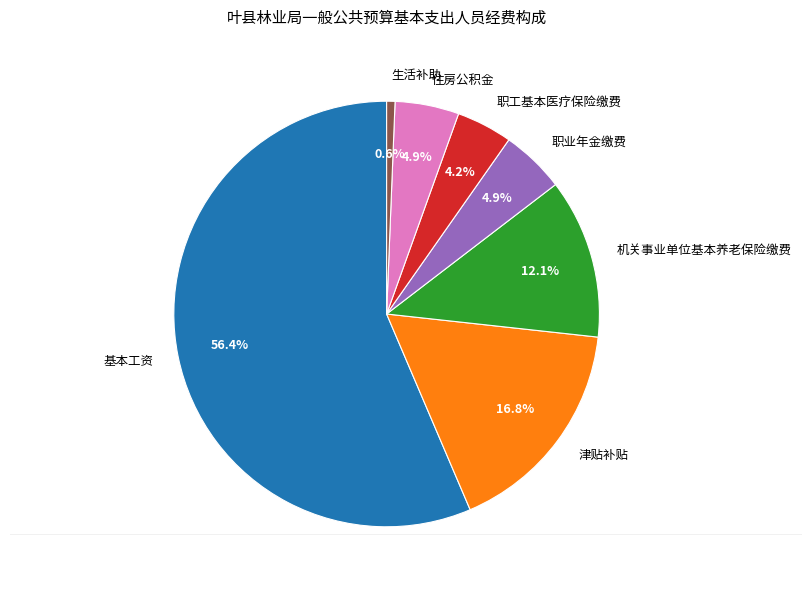

What is the smallest slice in the pie chart?

生活补助